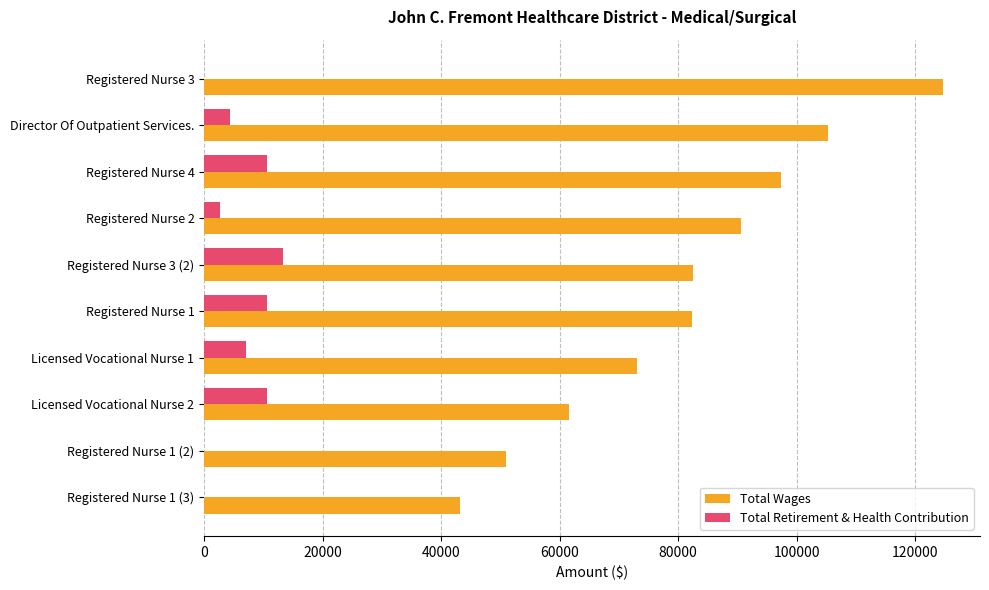

The value of Total Wages at Registered Nurse 2 is 160961. True or false?

False